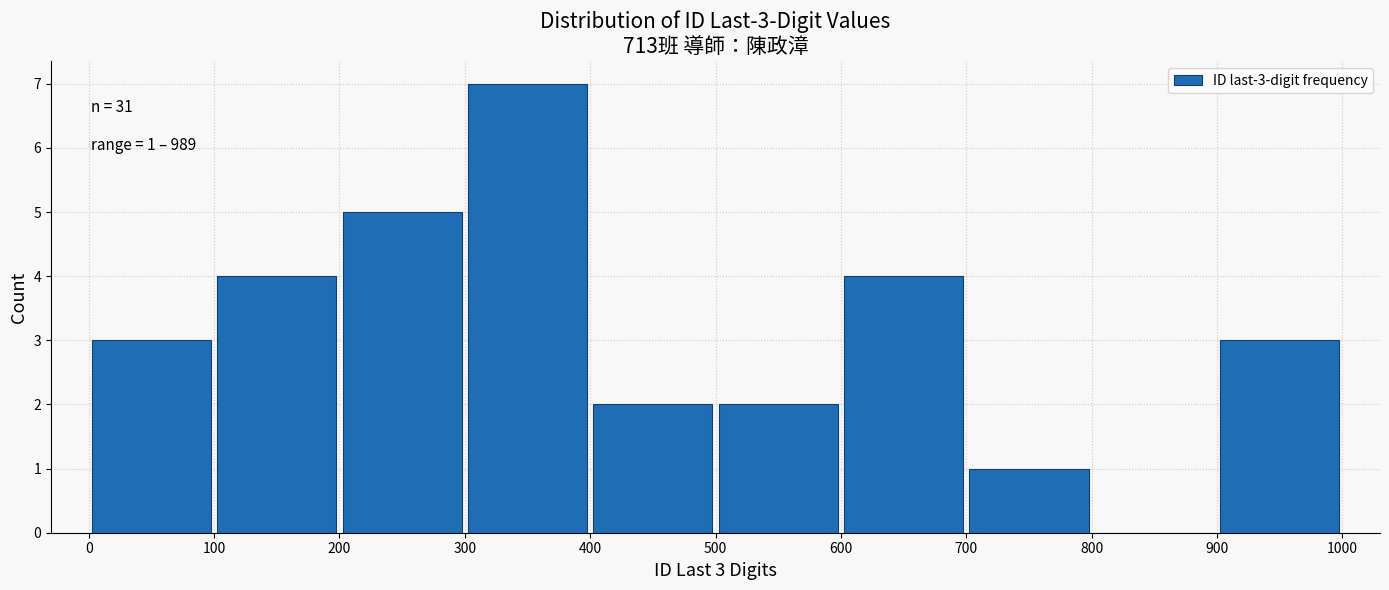

Which range on the x-axis has the tallest bar?

300 to 400